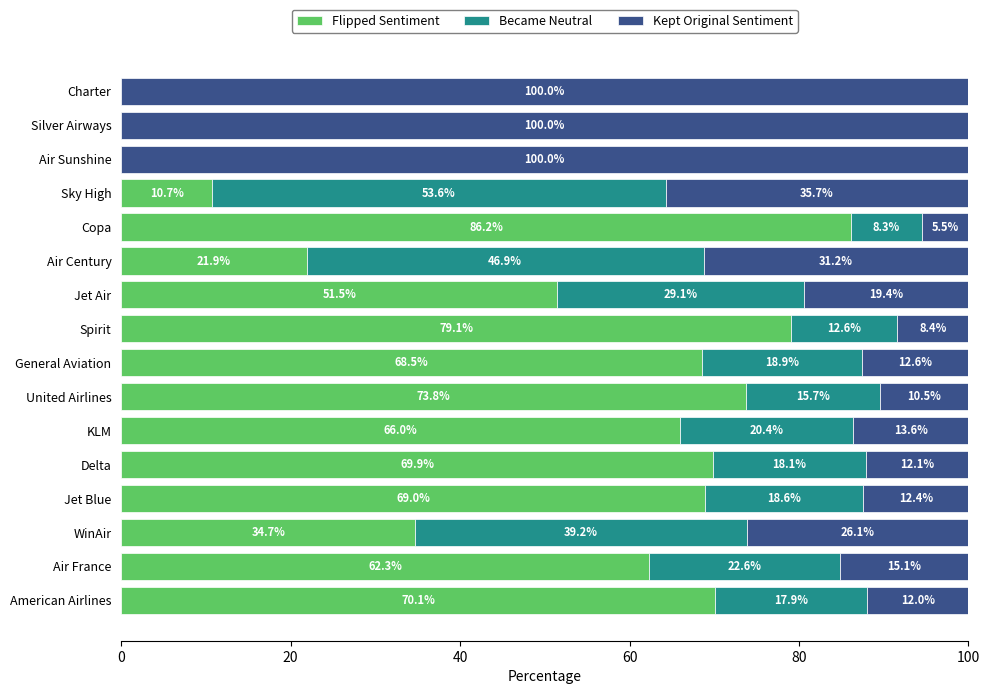

What is the sum of the Flipped Sentiment values at Jet Air and General Aviation?

120.0